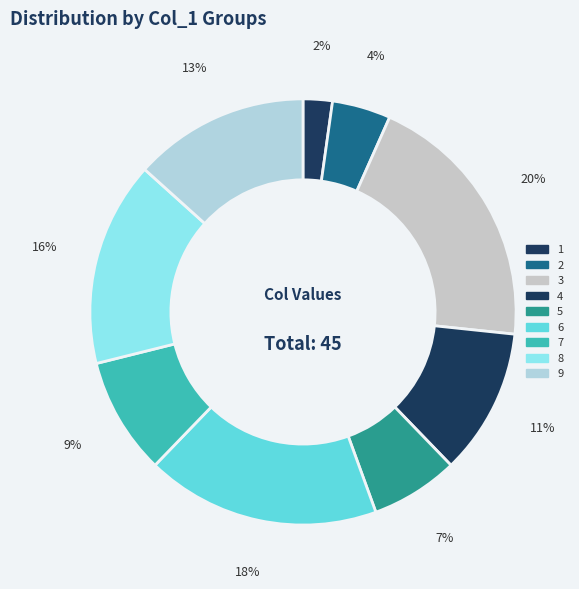

True or false: 3 accounts for 29% of the total.

False